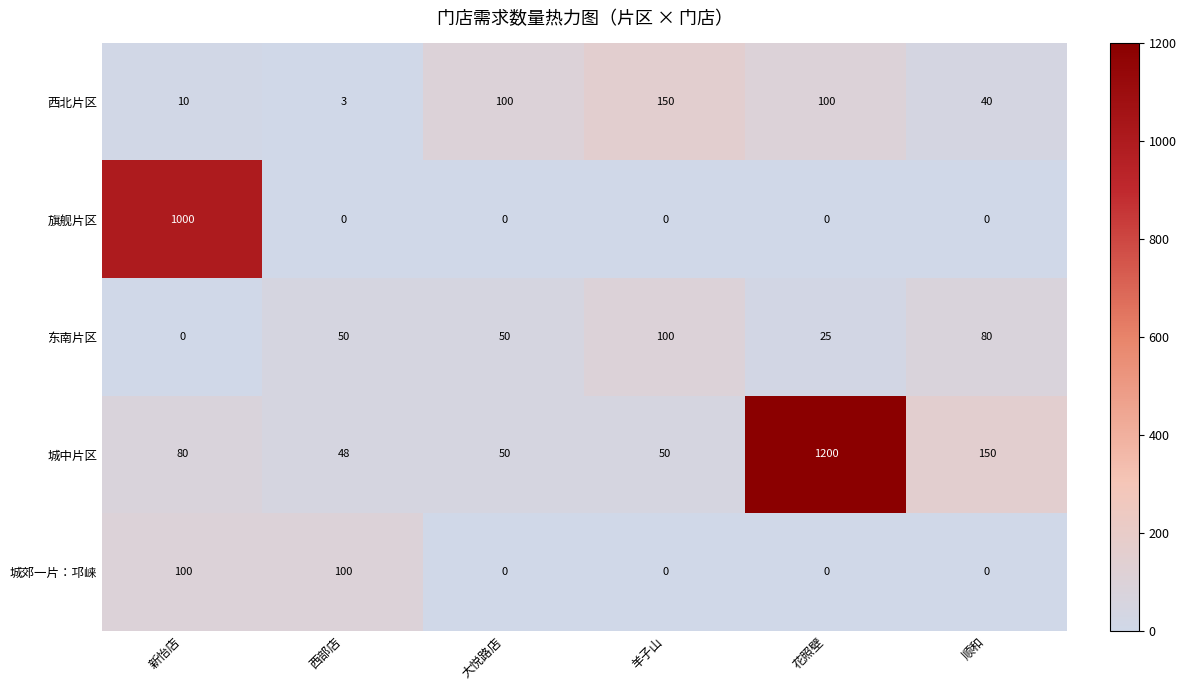

What is the sum of all 城郊一片：邛崃 values?

200